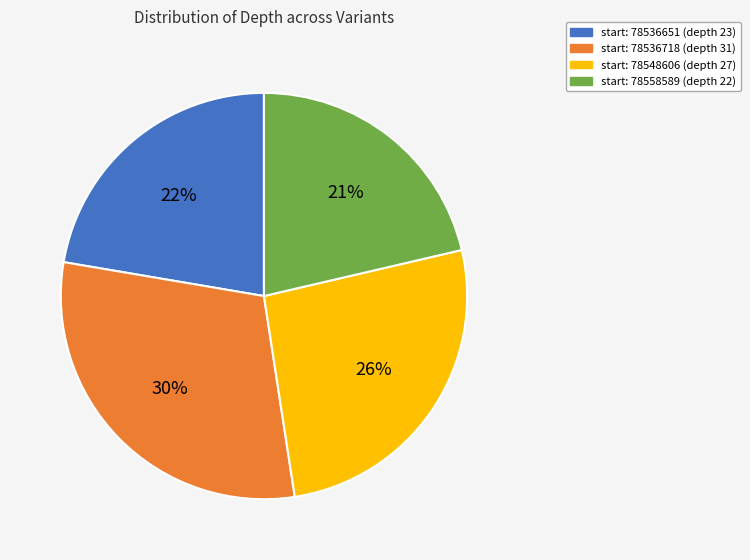

Is there a majority slice in this chart?

No